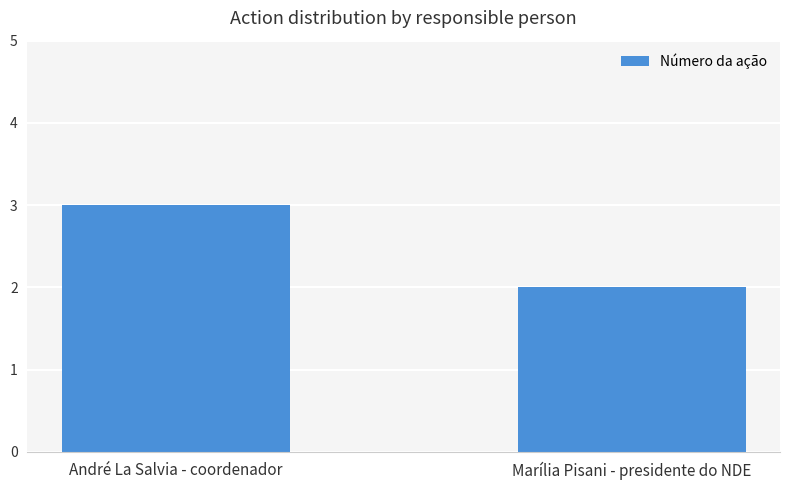

What is the difference between the maximum and minimum values?

1